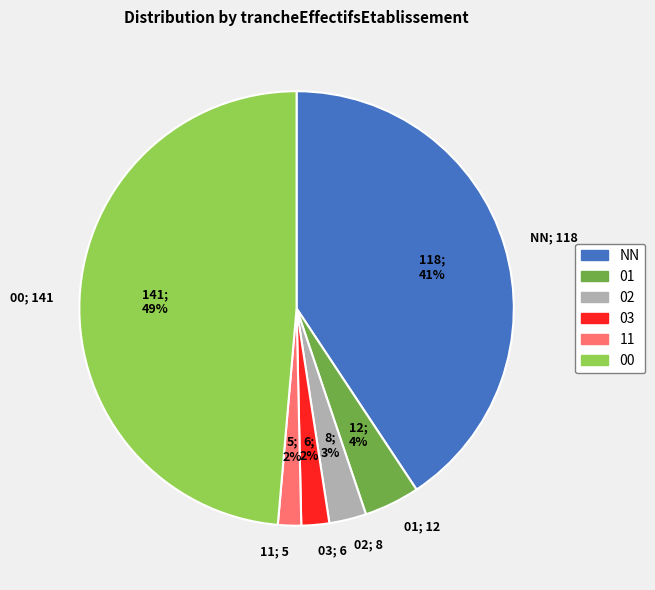

Do 01; 12 and NN; 118 together represent more than half of the pie?

No